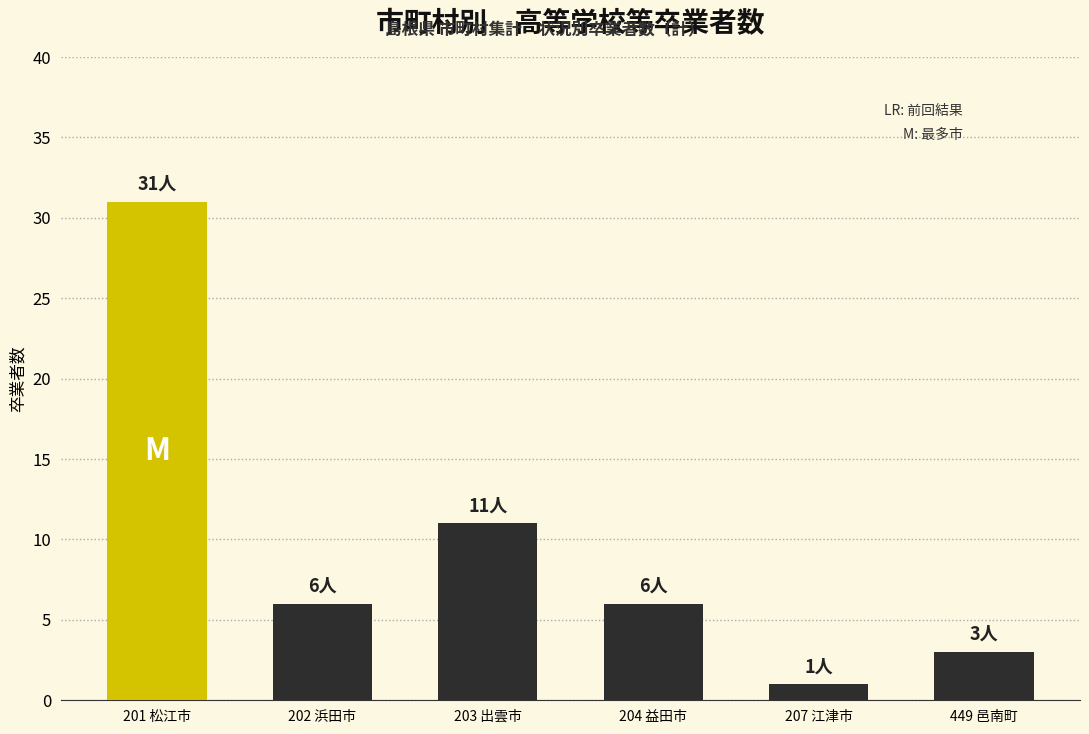

True or false: the data shows 16 at 201 松江市.

False